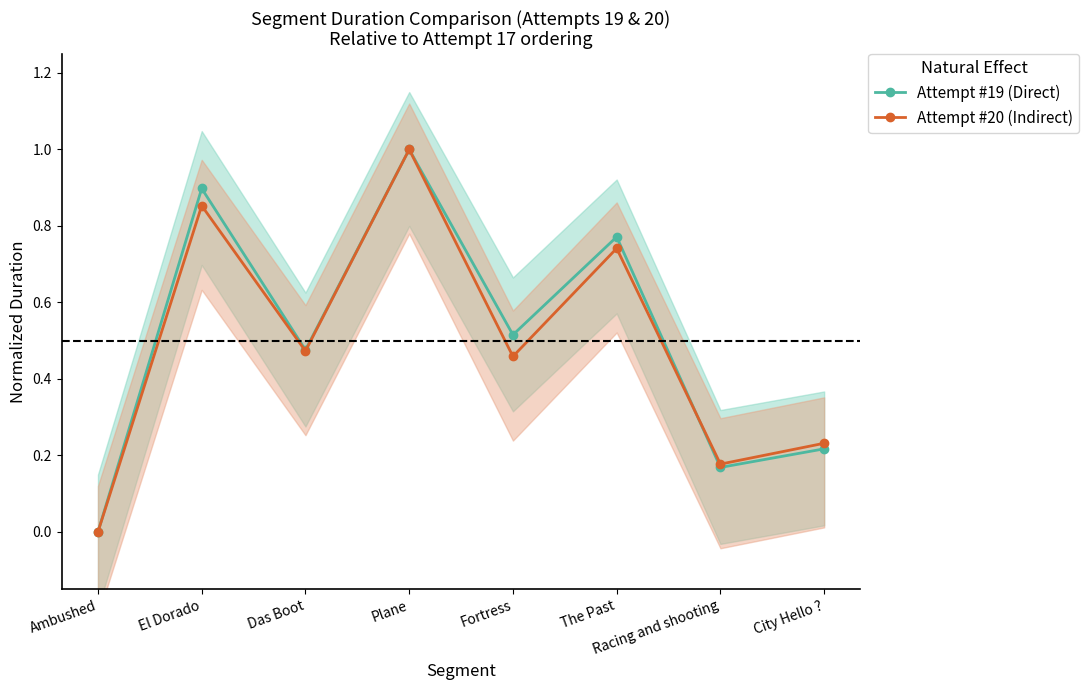

What is the sum of all Attempt #20 (Indirect) values?

3.9